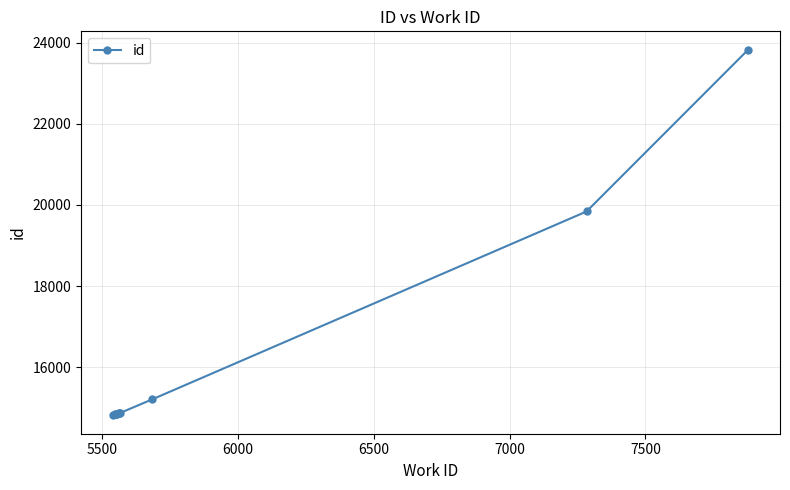

Reading right to left, what are all the values shown in this chart?

23828	19839	15212	14877	14866	14865	14840	14839	14838	14813